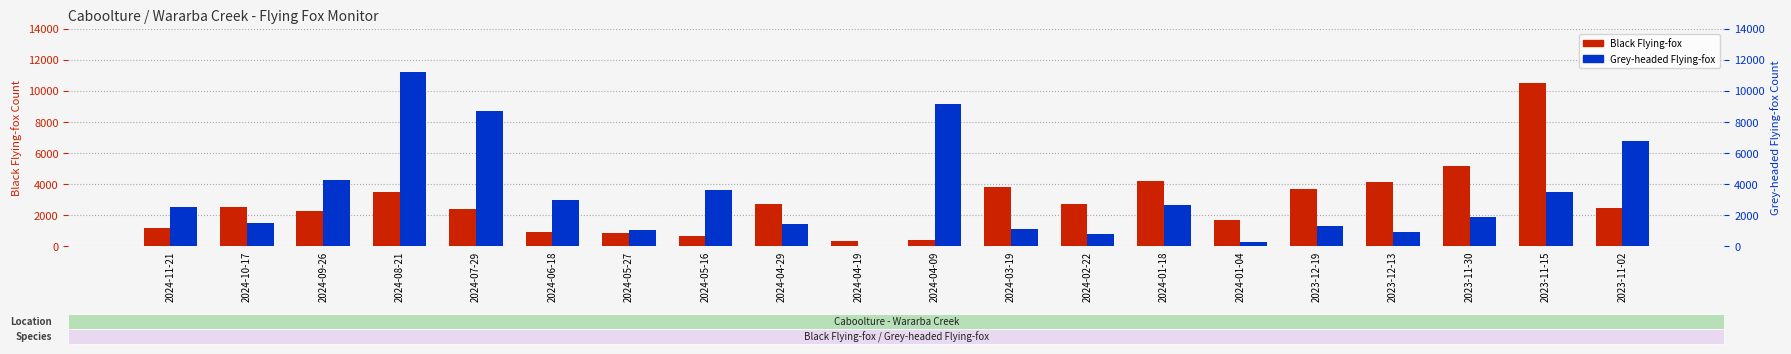

What is the sum of all Grey-headed Flying-fox values?

65628